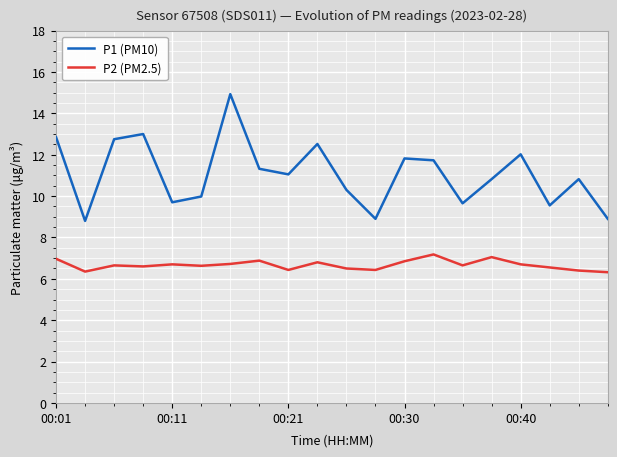

Which series has the largest total across all categories?

P1 (PM10)